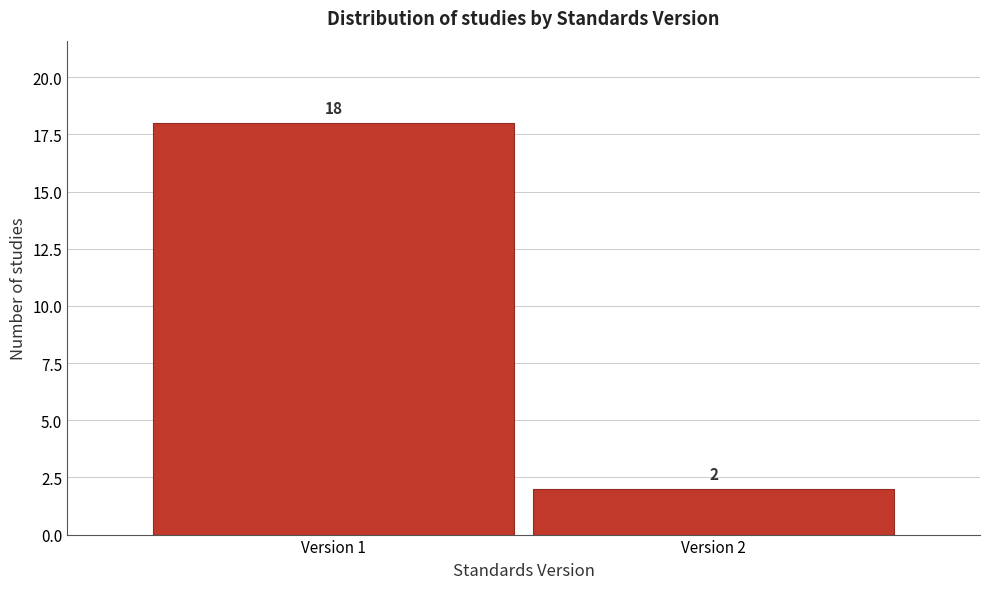

Reading left to right, transcribe all the data shown in this chart.

18	2